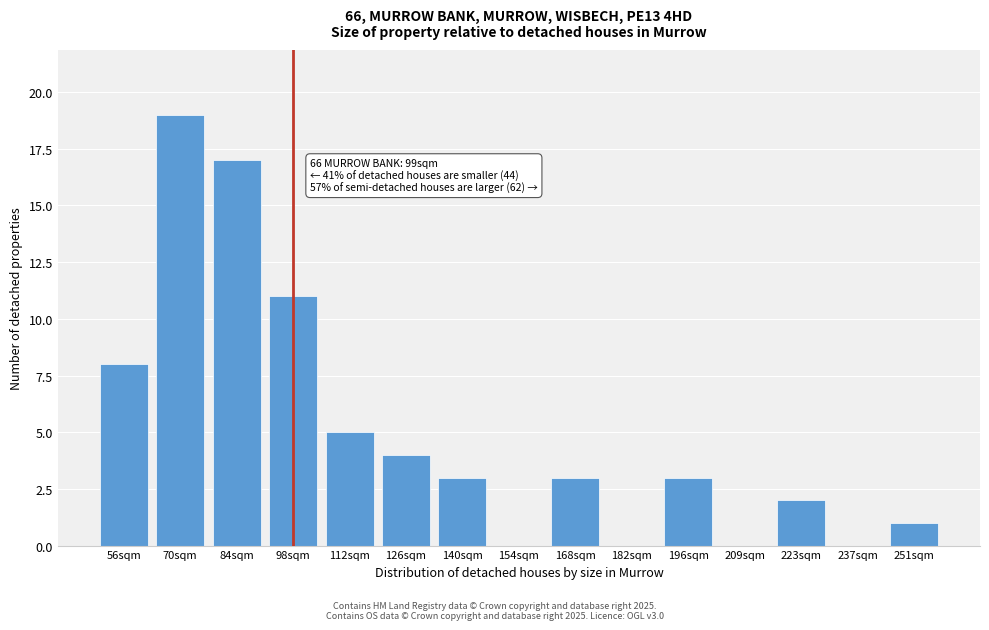

Reading left to right, list all the values displayed in this chart.

56sqm=8	70sqm=19	84sqm=17	98sqm=11	112sqm=5	126sqm=4	140sqm=3	154sqm=0	168sqm=3	182sqm=0	196sqm=3	209sqm=0	223sqm=2	237sqm=0	251sqm=1